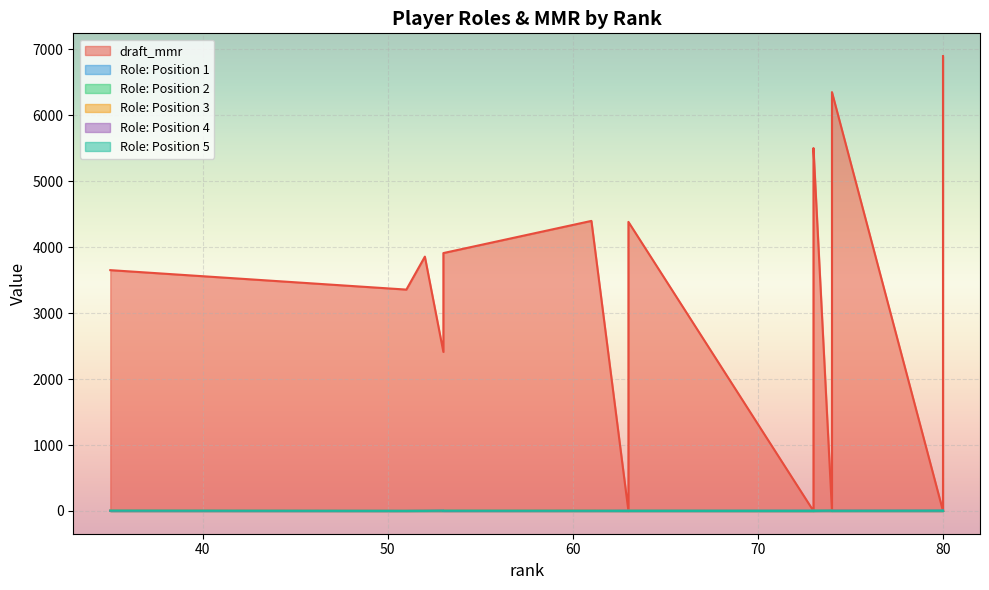

How many values in the Role: Position 4 series exceed 3?

5